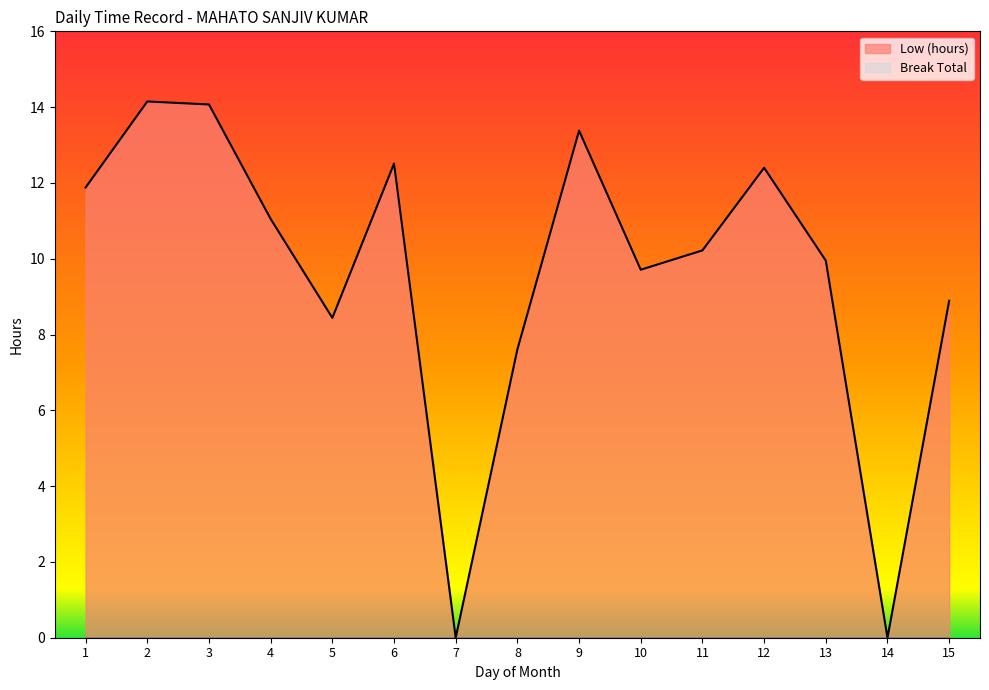

What is the value of the 11th point from the left?

10.2